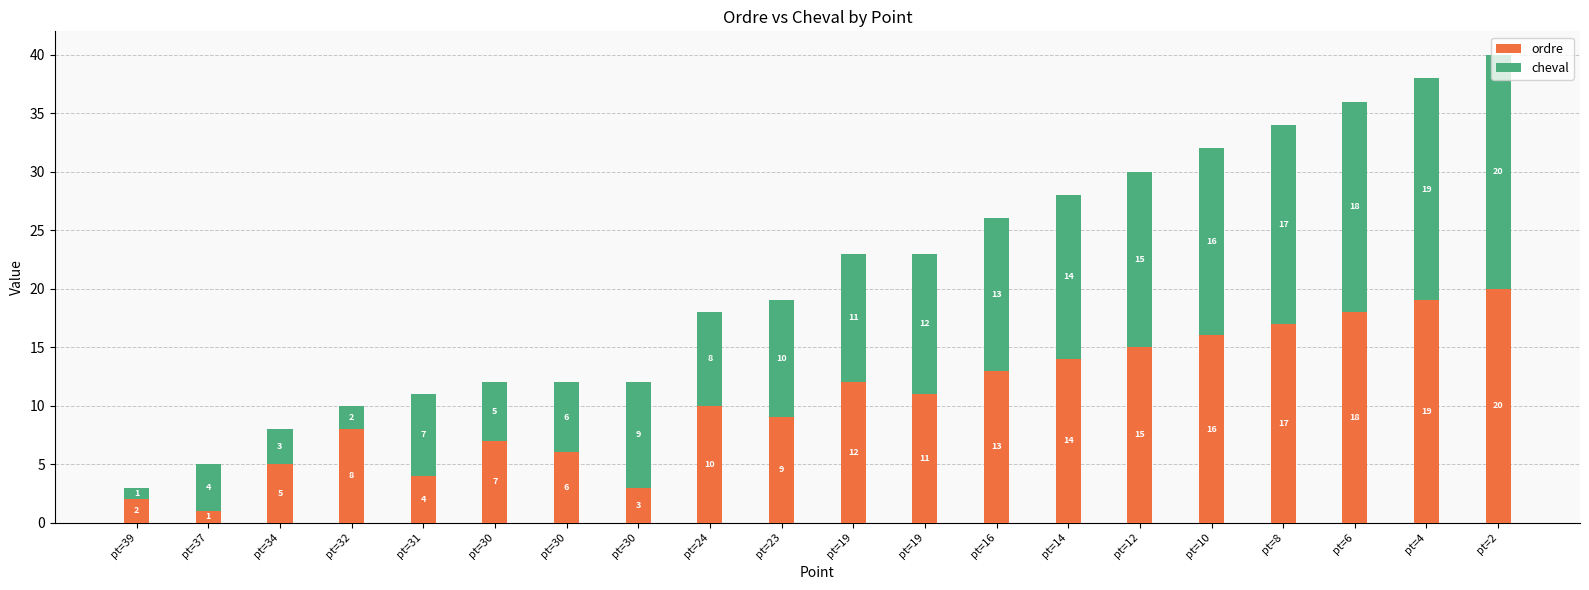

What are all the series names shown in the legend?

ordre, cheval